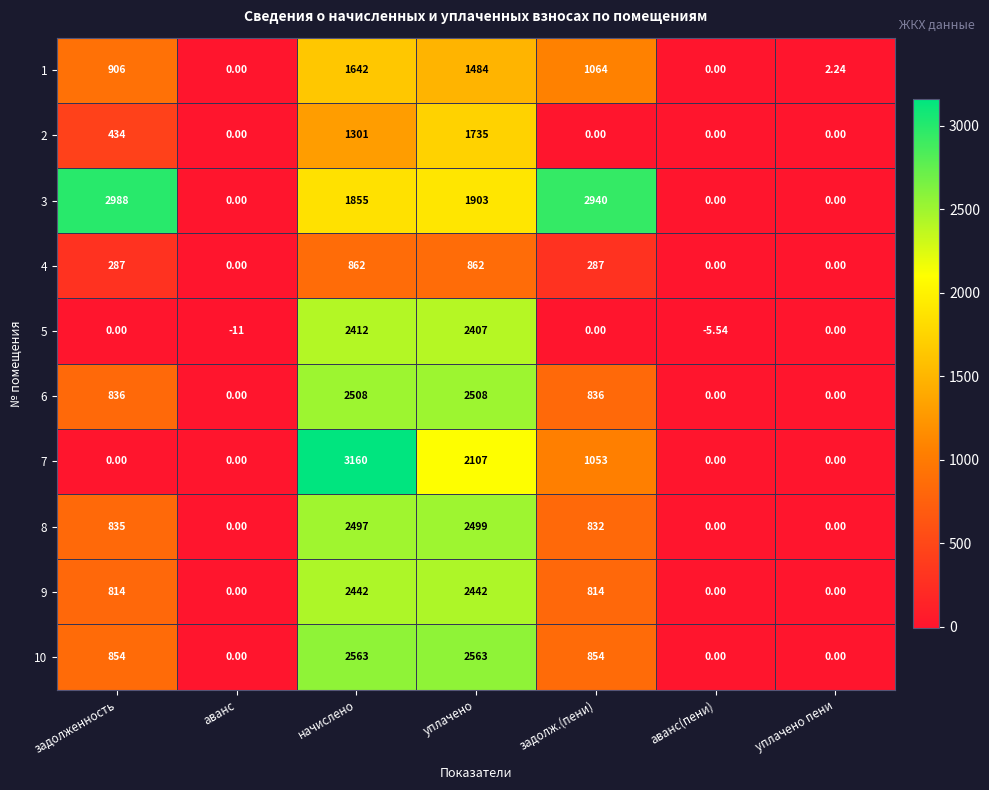

Between задолж.(пени) and аванс(пени), which series saw the biggest shift?

3